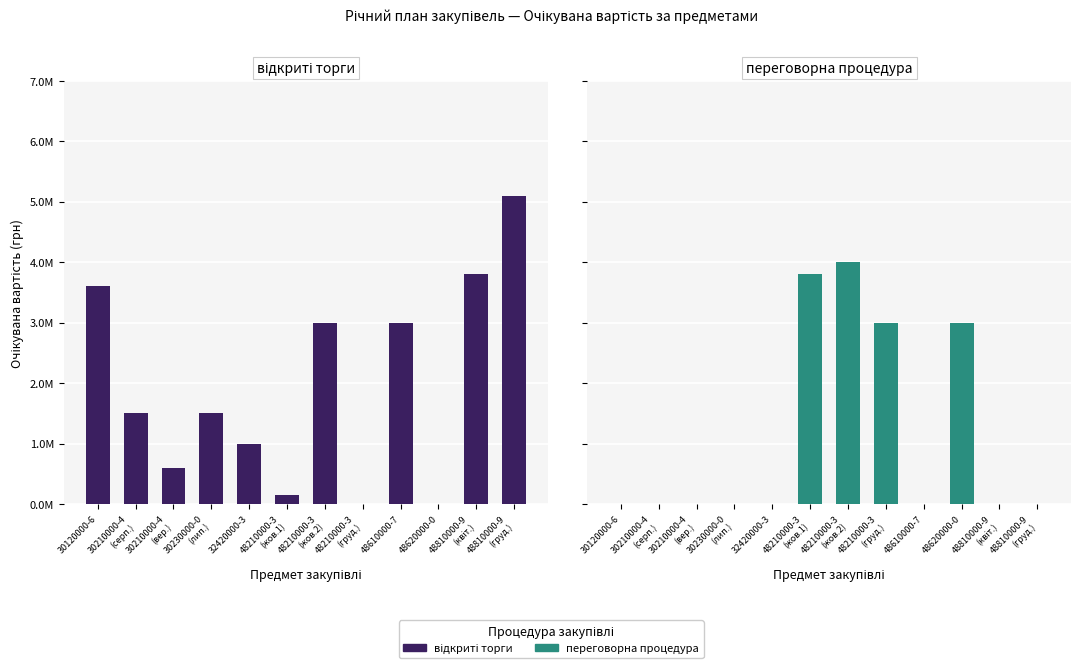

Reading left to right, extract all data points from this chart.

відкриті торги: 30120000-6=3600000	30210000-4
(серп.)=1500000	30210000-4
(вер.)=600000	30230000-0
(лип.)=1500000	32420000-3=1000000	48210000-3
(жов.1)=144000	48210000-3
(жов.2)=3000000	48210000-3
(груд.)=0	48610000-7=3000000	48620000-0=0	48810000-9
(квіт.)=3800000	48810000-9
(груд.)=5100000
переговорна процедура: 30120000-6=0	30210000-4
(серп.)=0	30210000-4
(вер.)=0	30230000-0
(лип.)=0	32420000-3=0	48210000-3
(жов.1)=3800000	48210000-3
(жов.2)=4000000	48210000-3
(груд.)=3000000	48610000-7=0	48620000-0=3000000	48810000-9
(квіт.)=0	48810000-9
(груд.)=0